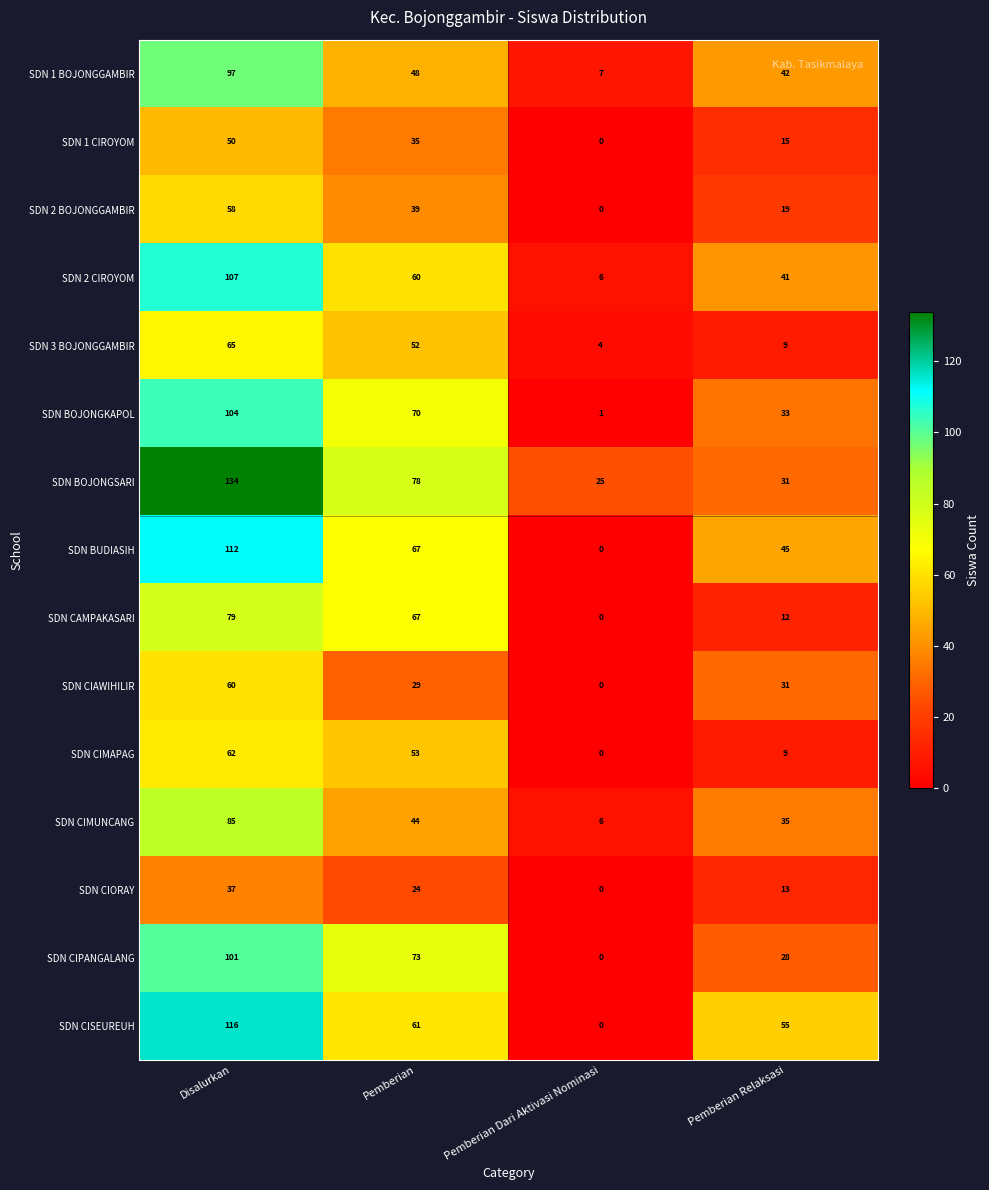

What is the difference between the maximum and minimum values in the SDN 2 BOJONGGAMBIR series?

58